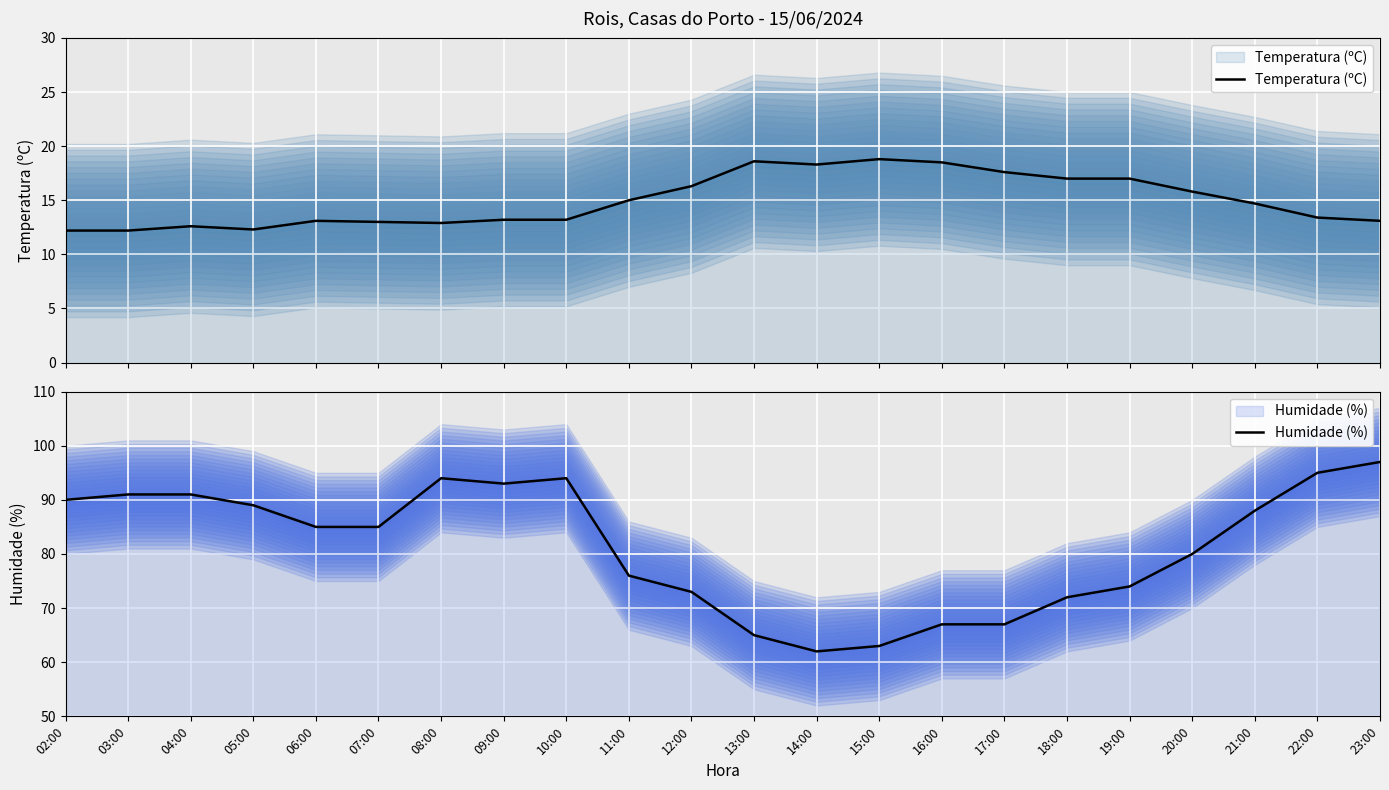

At how many categories does at least one series exceed 24?

22